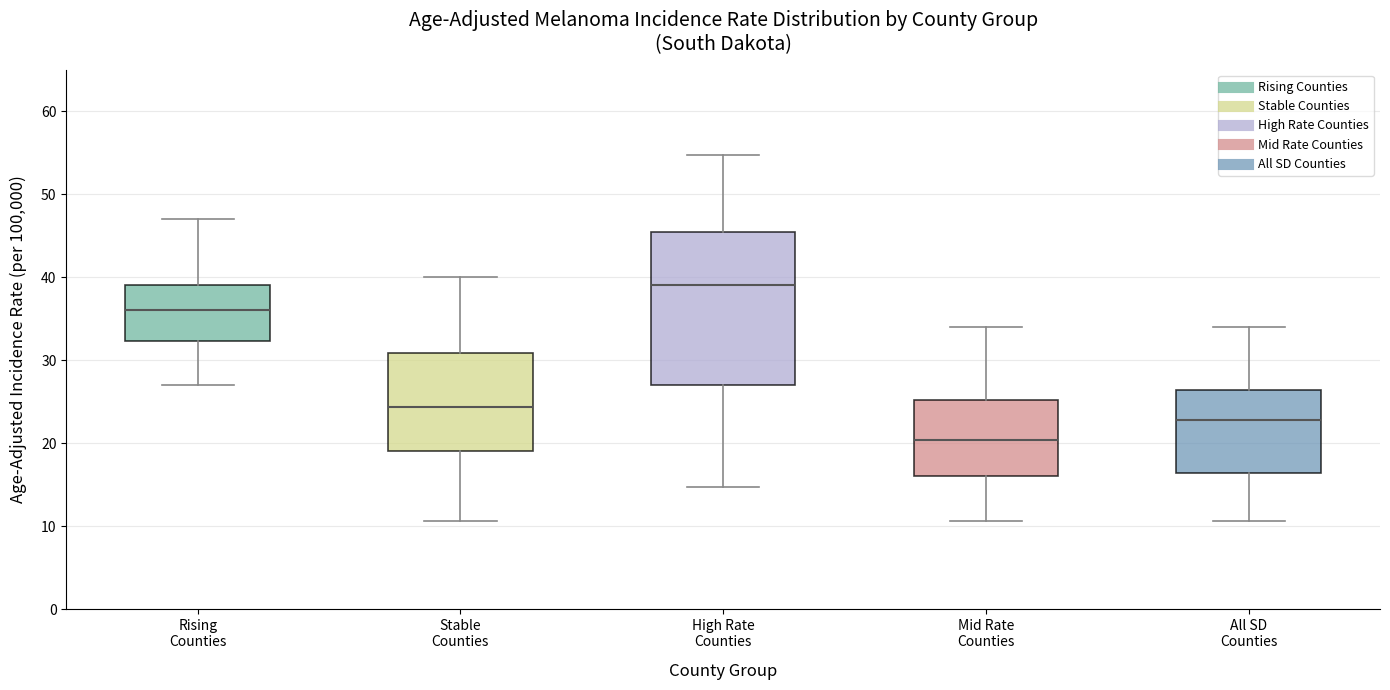

Which box is the tallest, from its lower edge to its upper edge?

High Rate Counties